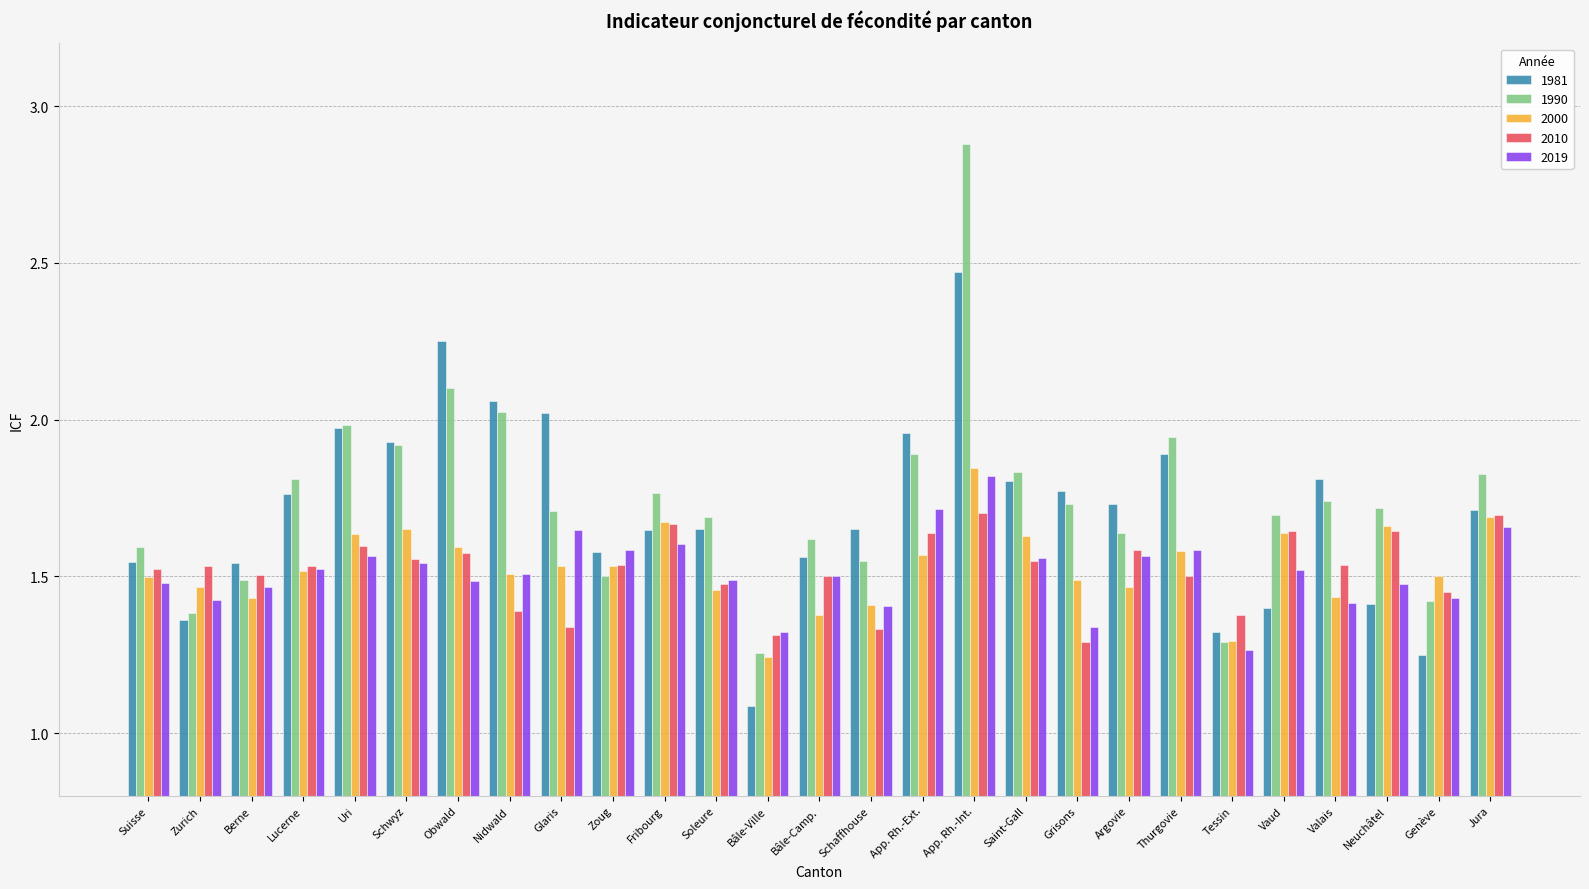

At which label is 2019 closest to 1?

Tessin